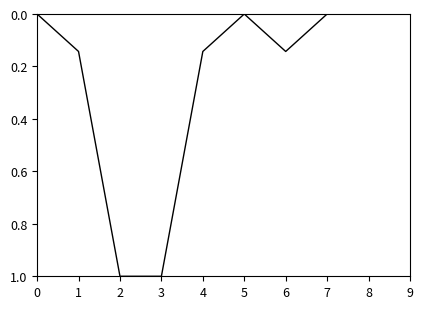

What is the maximum value shown in the chart?

1.0